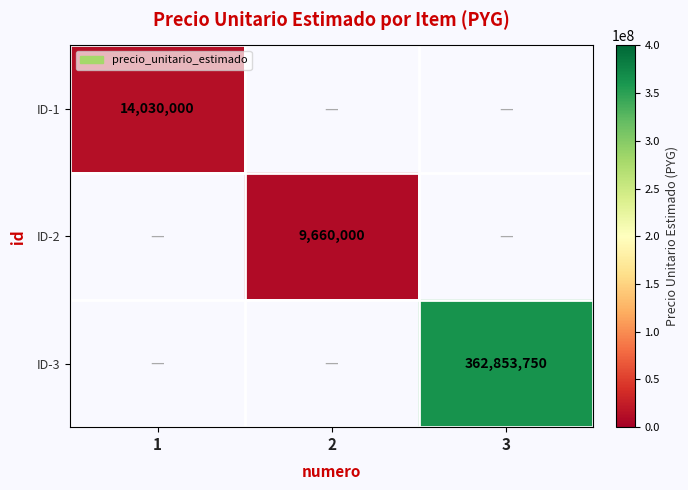

Count the number of categories in the chart.

3